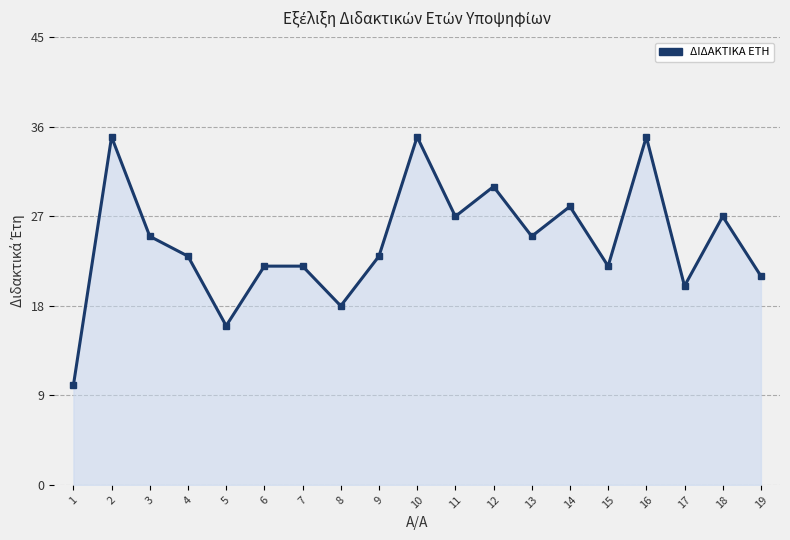

Approximately how many times larger is the value at 5 compared to 12?

0.5